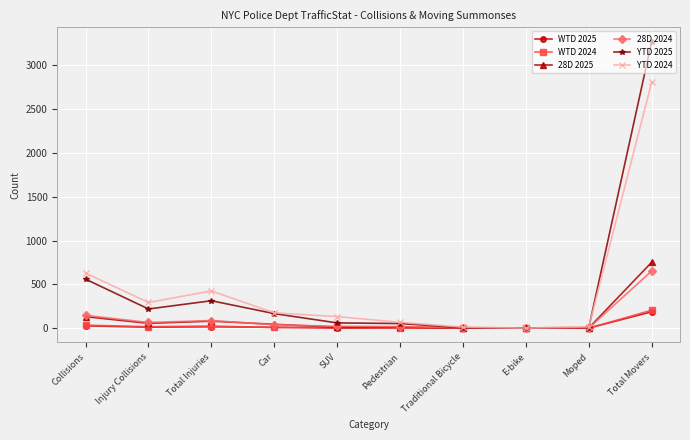

At which category is the sum across all series the highest?

Total Movers